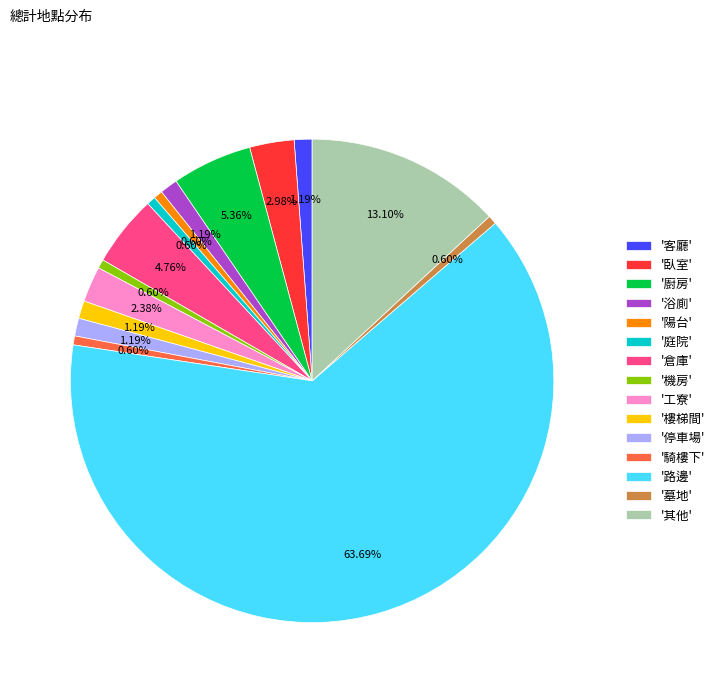

Which category has the biggest portion of the pie?

'路邊'